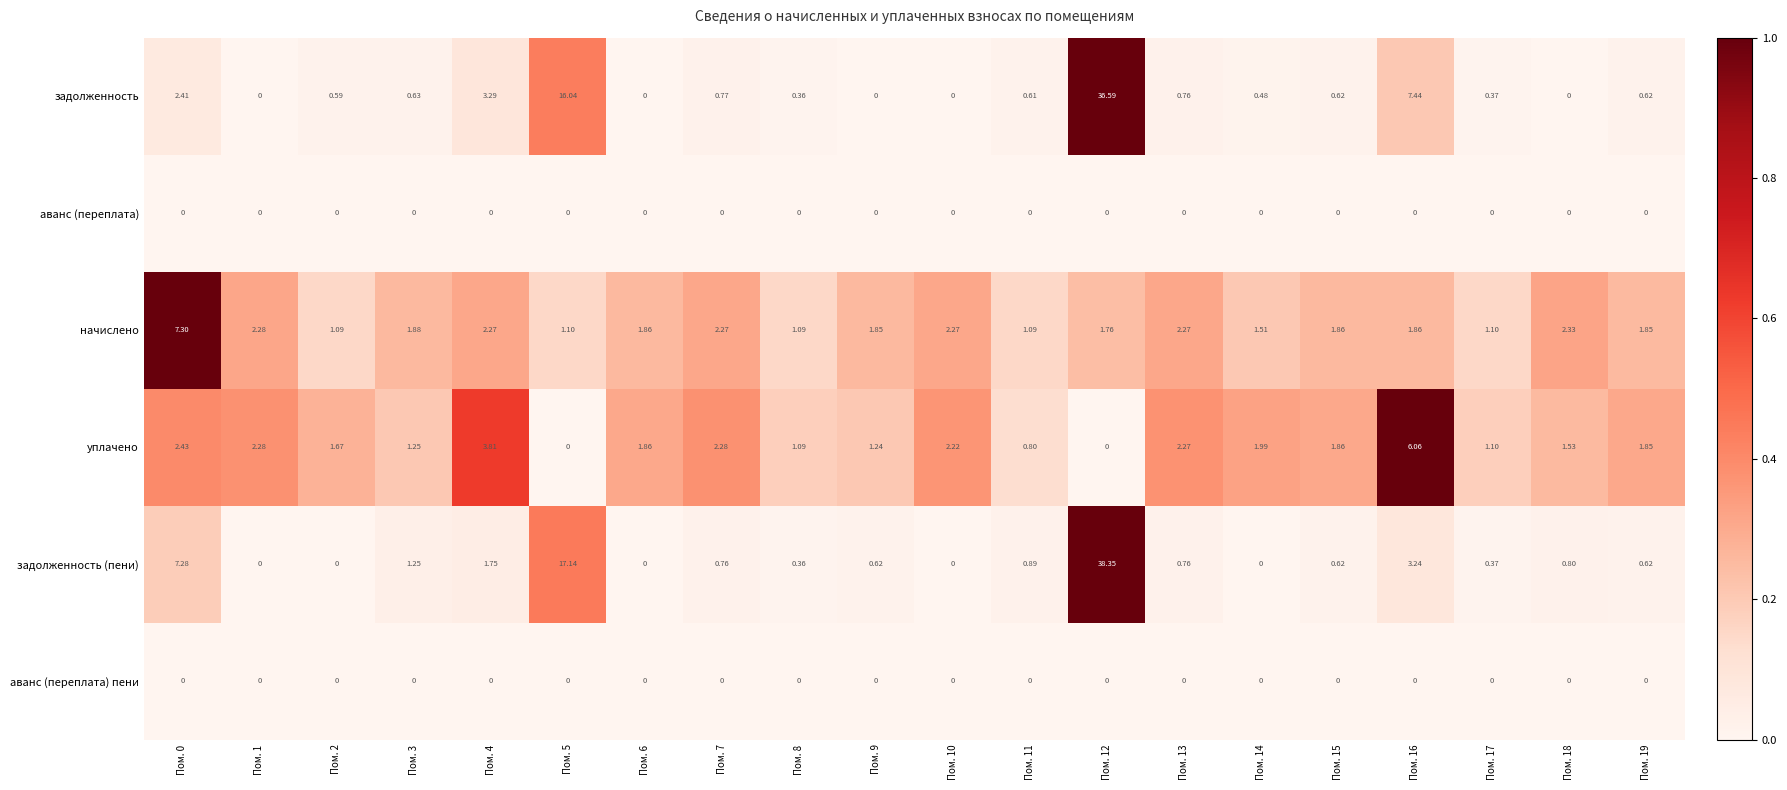

Which series has the largest total across all categories?

задолженность (пени)